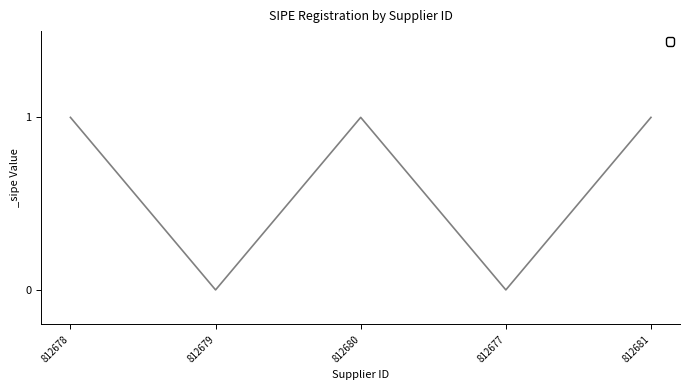

Reading left to right, transcribe all the data shown in this chart.

812678=1	812679=0	812680=1	812677=0	812681=1